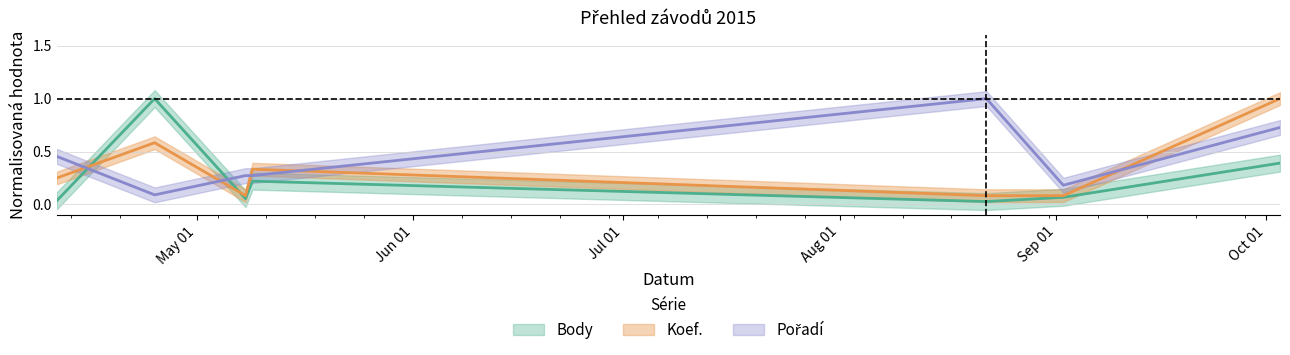

Where is the first local minimum for Pořadí?

2015-04-25